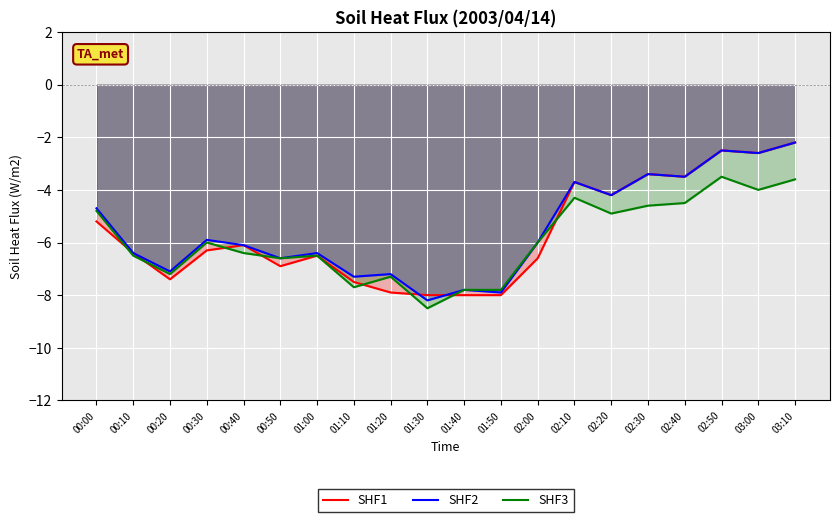

Which series changed the most between 02:40 and 03:00?

SHF1